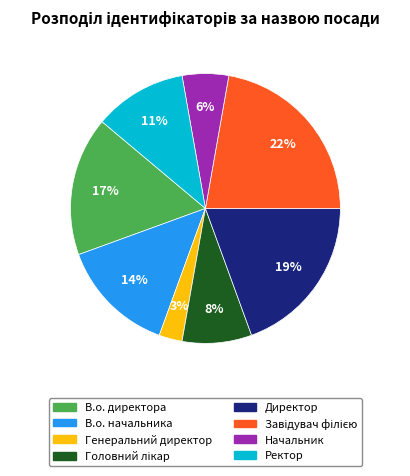

Between В.о. начальника and Начальник, which is larger?

В.о. начальника